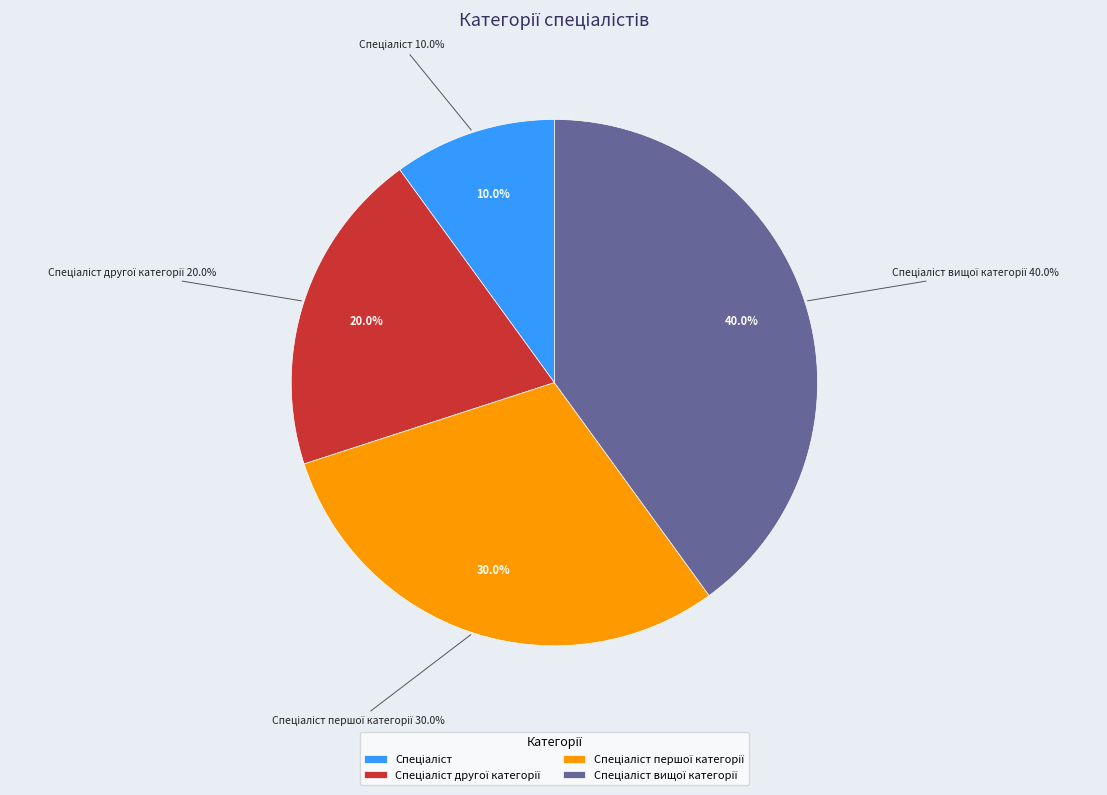

Rank the categories by value from lowest to highest.

Спеціаліст, Спеціаліст другої категорії, Спеціаліст першої категорії, Спеціаліст вищої категорії